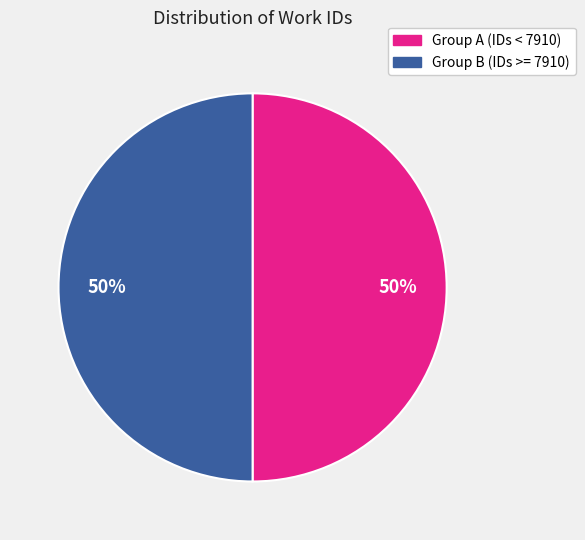

To the nearest percent, what is the average slice percentage?

50%